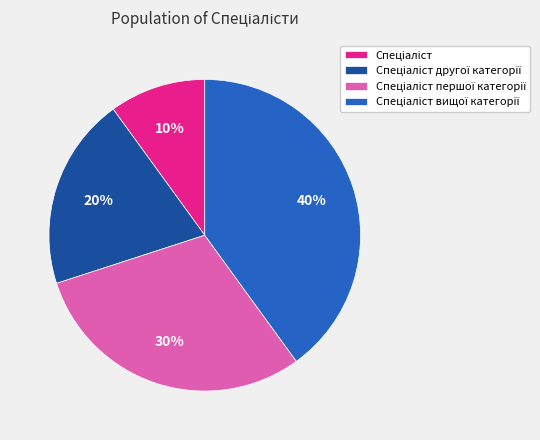

To the nearest percent, what is the difference between the largest and smallest slice percentages?

30%